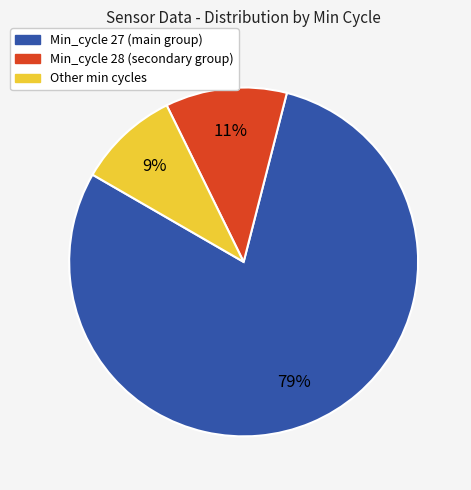

To the nearest percent, what is the average slice percentage?

33%